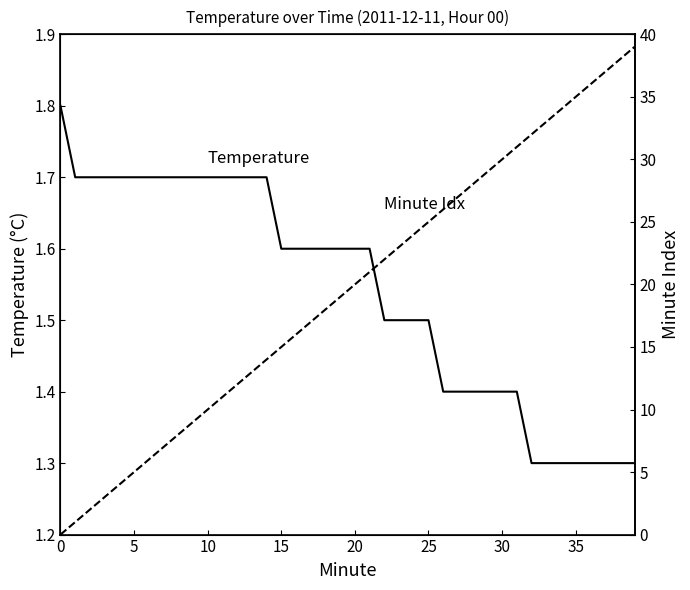

The value of Temperature (C) at 26 is 0.8. True or false?

False